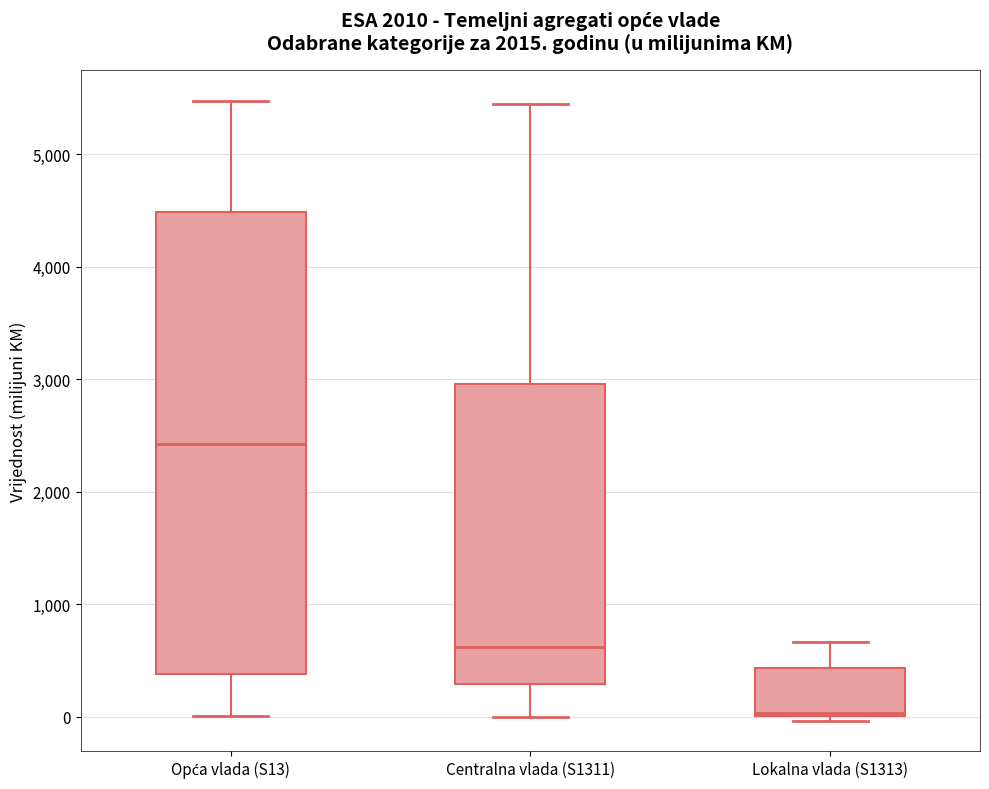

Reading left to right, transcribe this box plot: for each box, give where its median line is, the range the box spans, and where its two whiskers end, as read against the y-axis. The values are not printed on the chart, so give them approximately, as read against the axis.

Opća vlada (S13): median 2400, box 400 to 4500, whiskers 0 to 5500
Centralna vlada (S1311): median 600, box 300 to 3000, whiskers 0 to 5500
Lokalna vlada (S1313): median 0, box 0 to 400, whiskers 0 (just below the box's lower edge) to 700